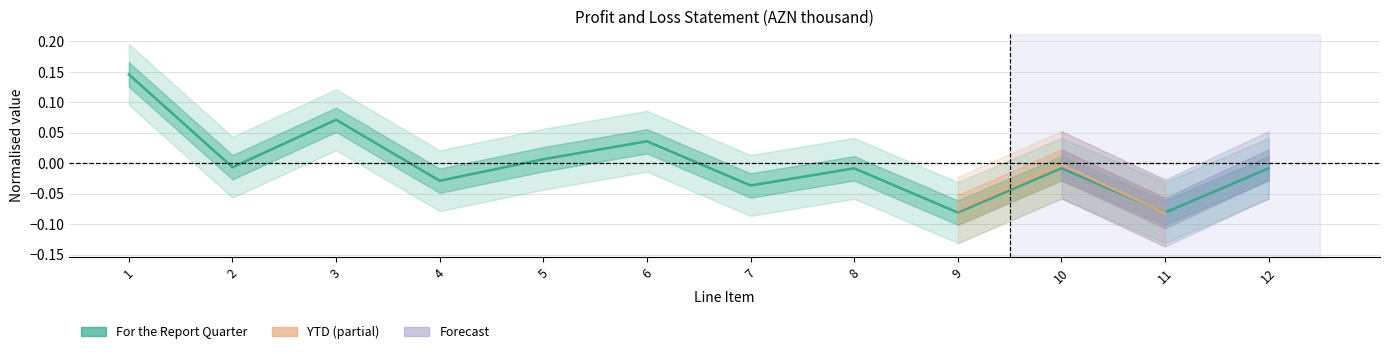

Between 4 and 11, which is larger?

4